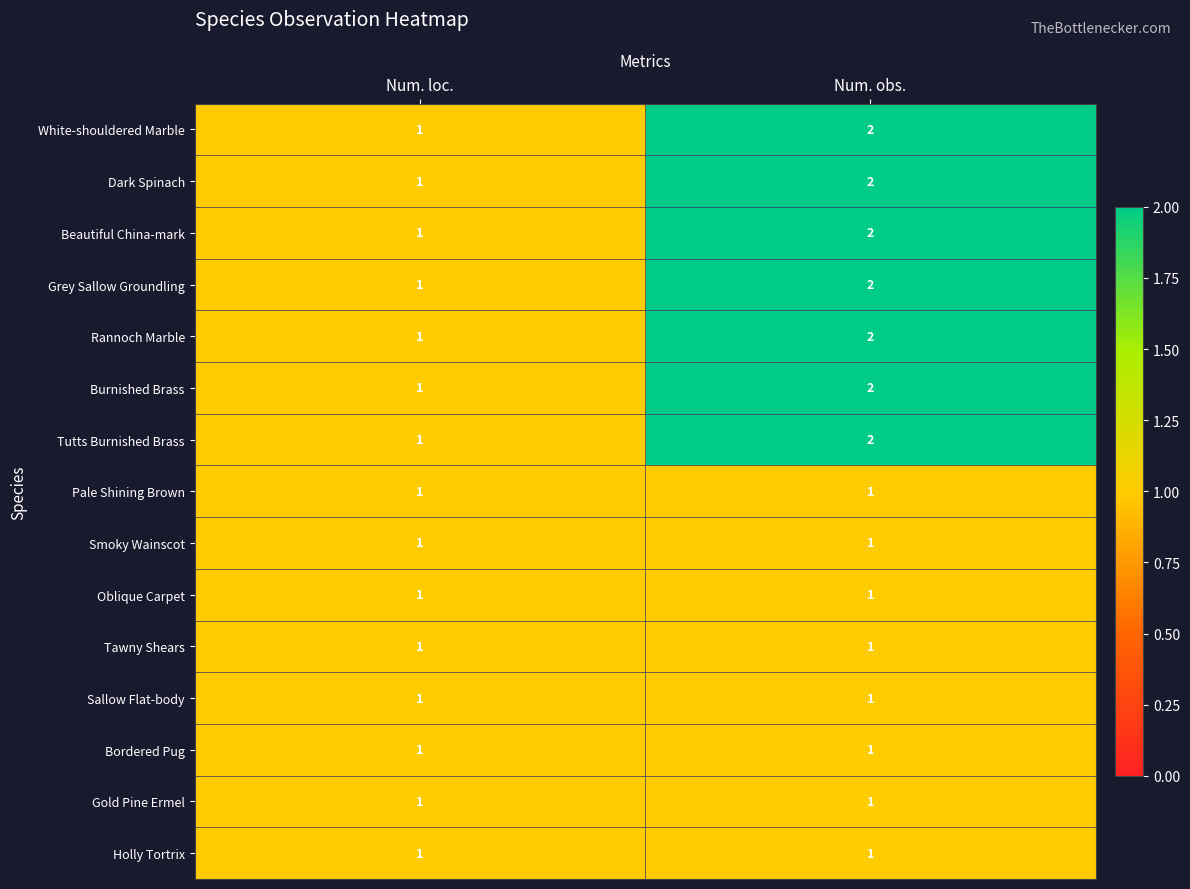

Is the value of Beautiful China-mark at Num. obs. greater than the value of Oblique Carpet at Num. loc.?

Yes